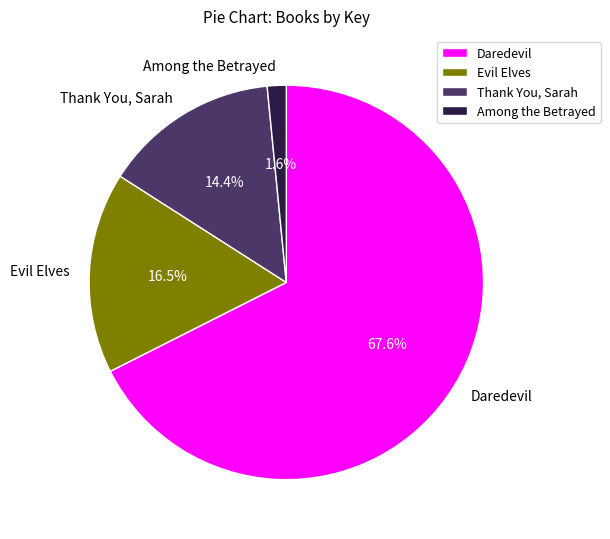

How many segments does this pie chart have?

4